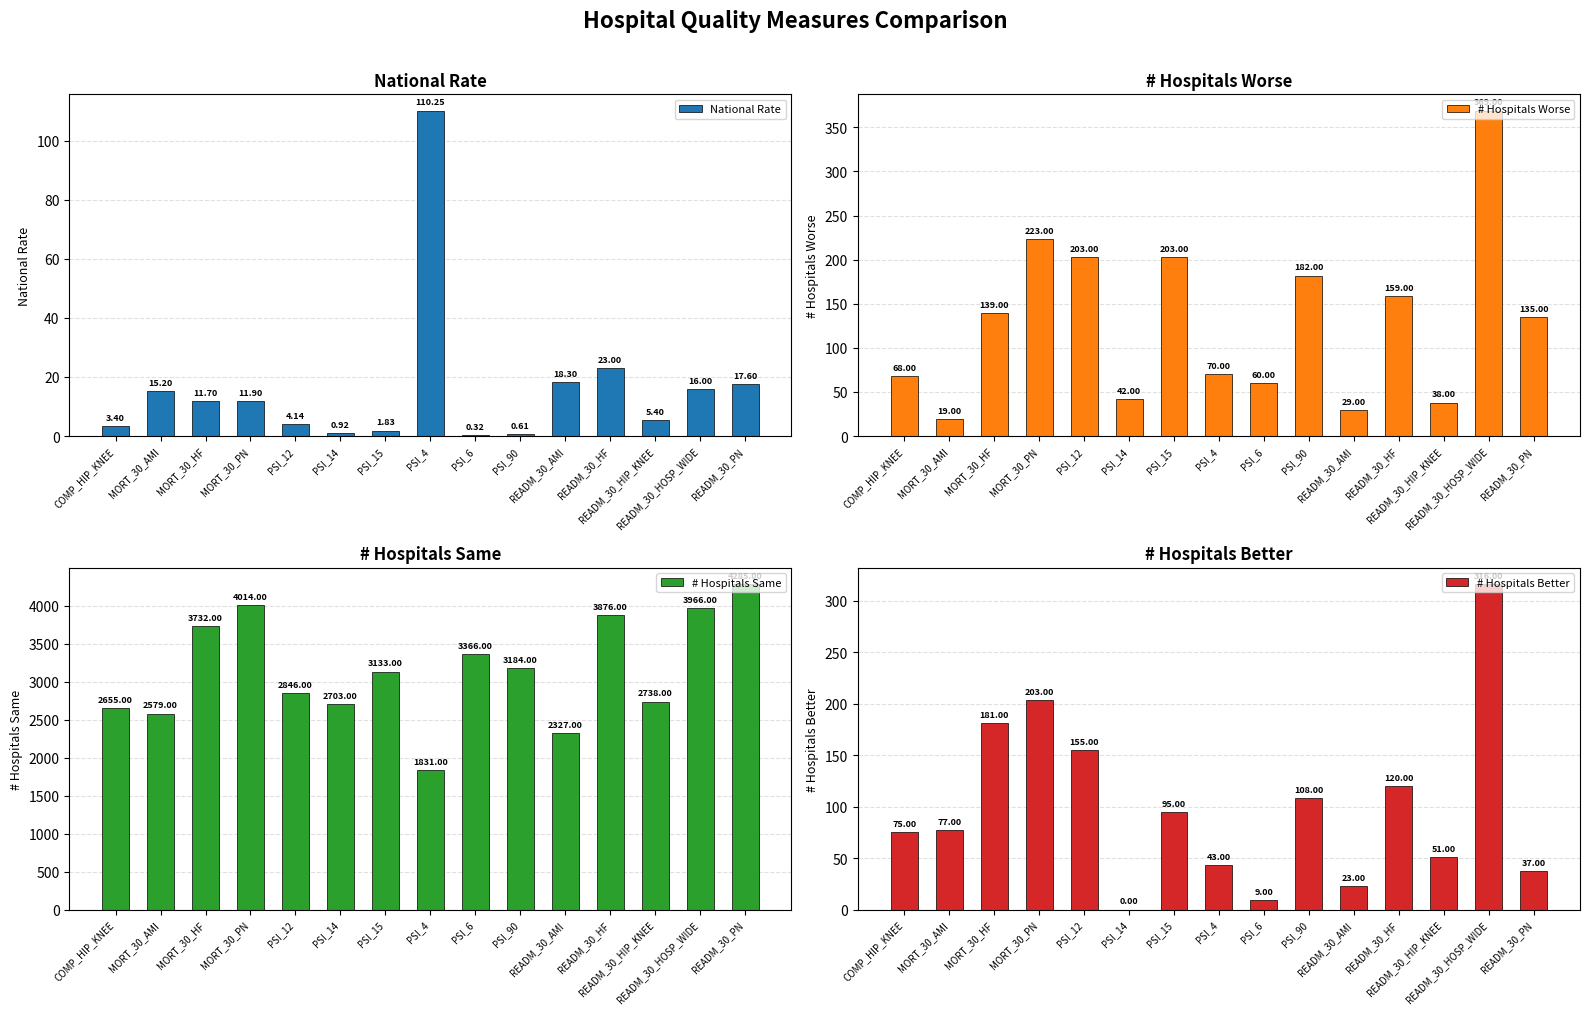

List the series in order of their peak value, lowest first.

National Rate, # Hospitals Better, # Hospitals Worse, # Hospitals Same